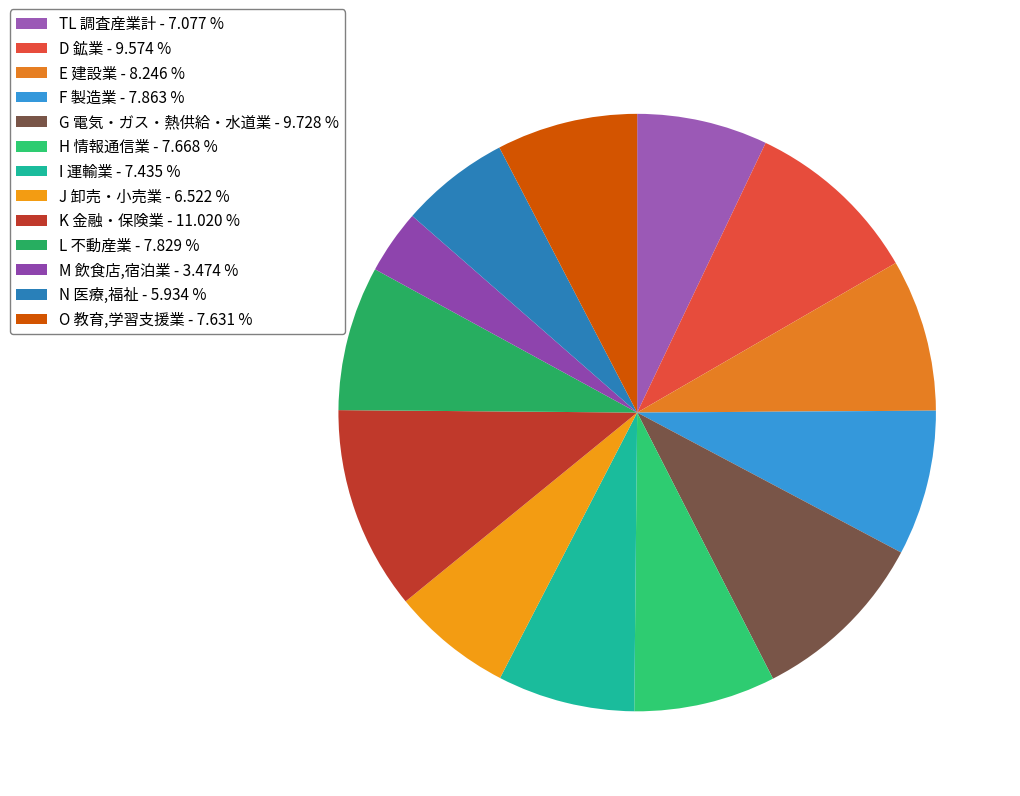

Count the number of slices in the pie.

13